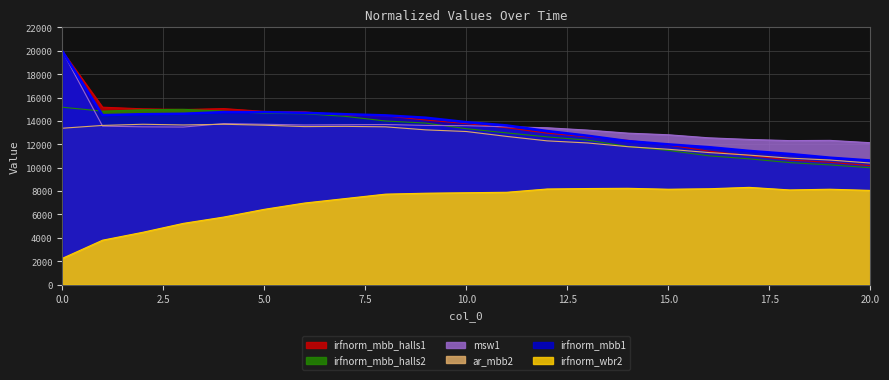

What is the value of the irfnorm_mbb_halls2 point at the 6th from the left?

14660.0